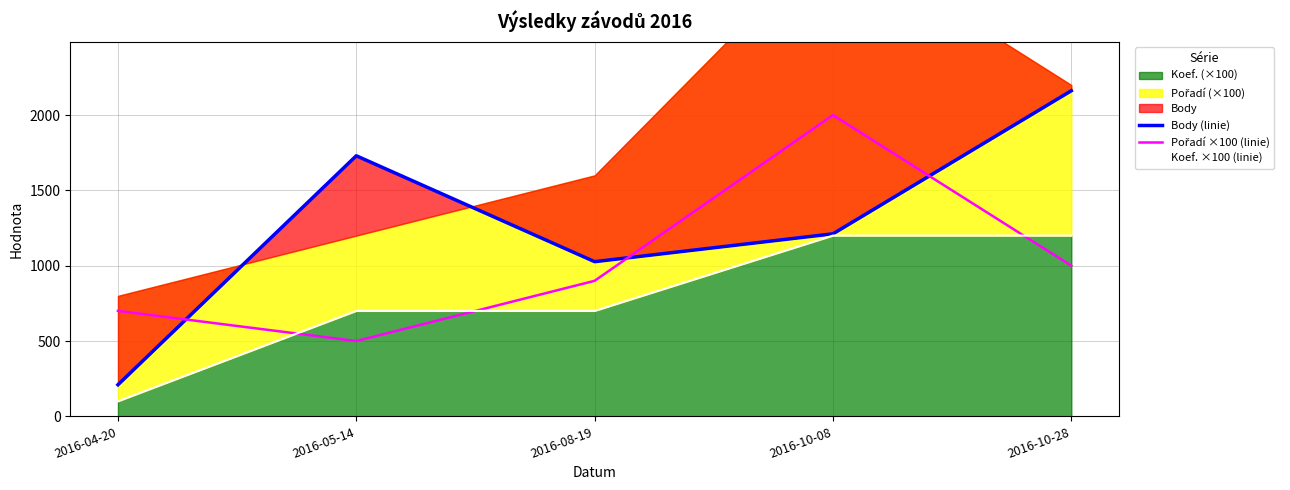

The value of Pořadí ×100 (linie) at 2016-10-08 is 2000. True or false?

True